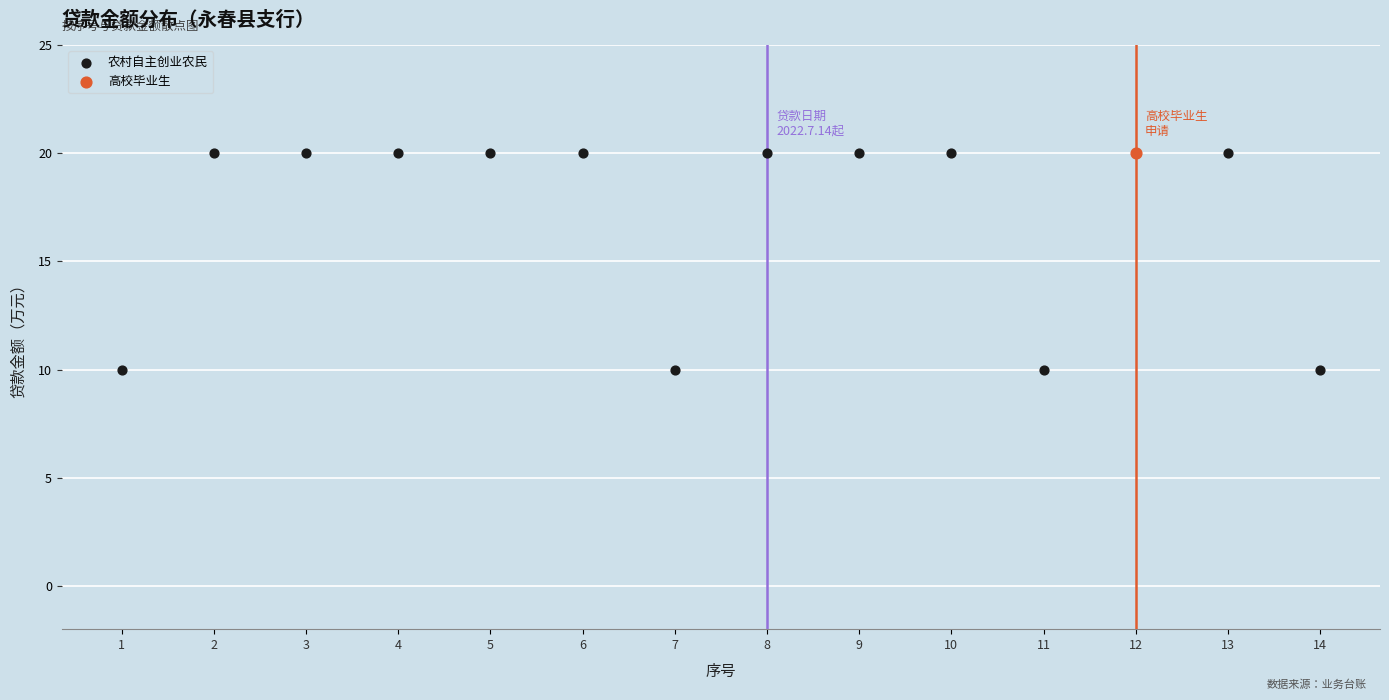

What are all the series names shown in the legend?

农村自主创业农民, 高校毕业生